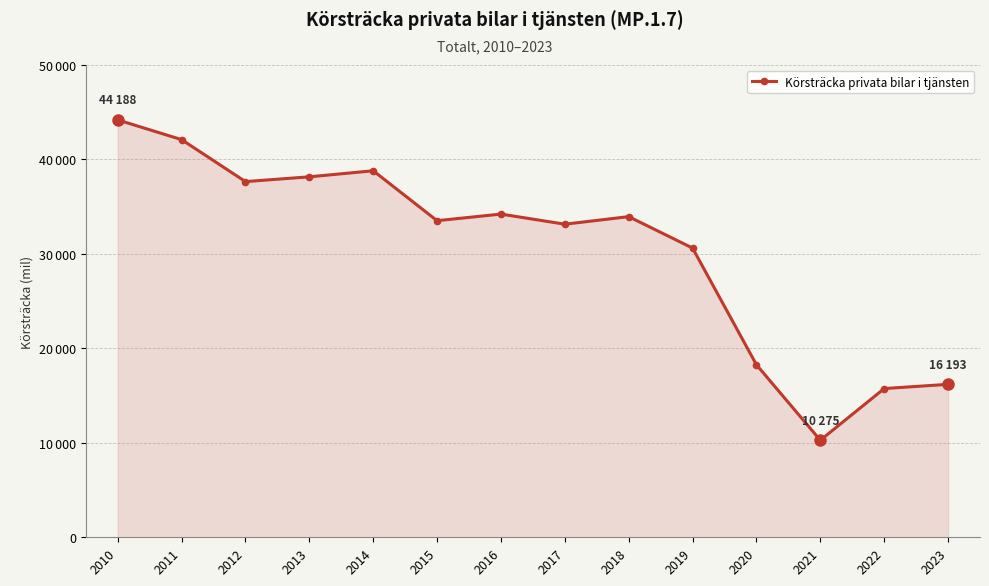

Reading left to right, extract all data points from this chart.

2010=44188	2011=42100	2012=37656	2013=38162	2014=38804	2015=33517	2016=34217	2017=33145	2018=33947	2019=30618	2020=18264	2021=10275	2022=15745	2023=16193